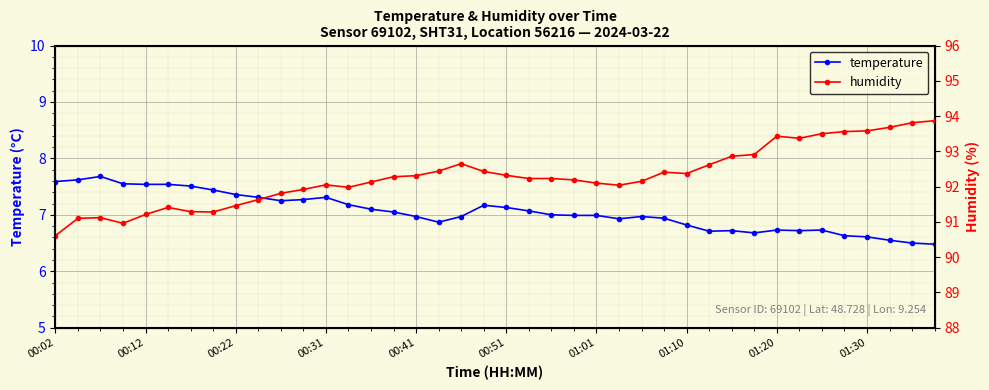

What is the difference between the maximum and minimum values in the humidity series?

3.3